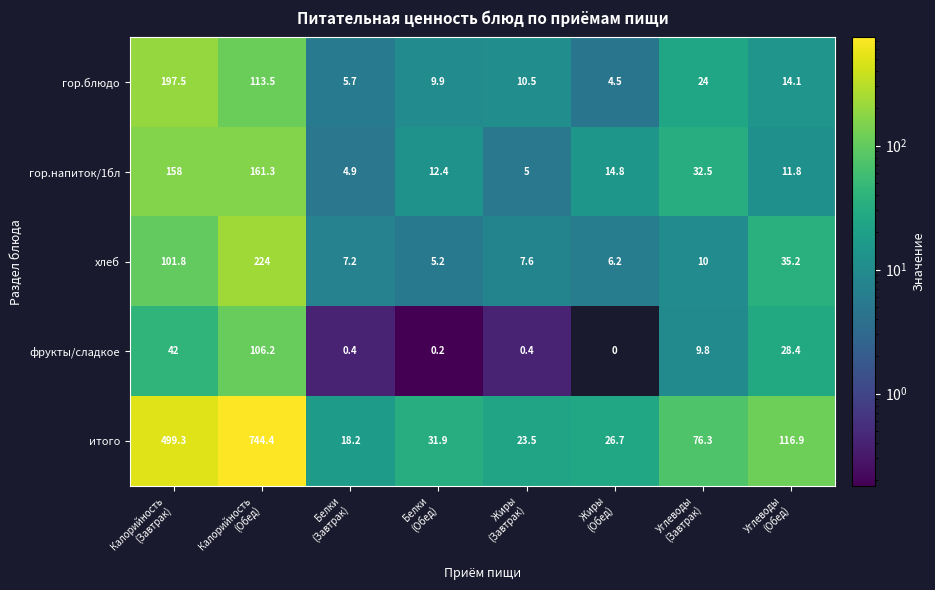

Which series has the largest range (max minus min)?

итого